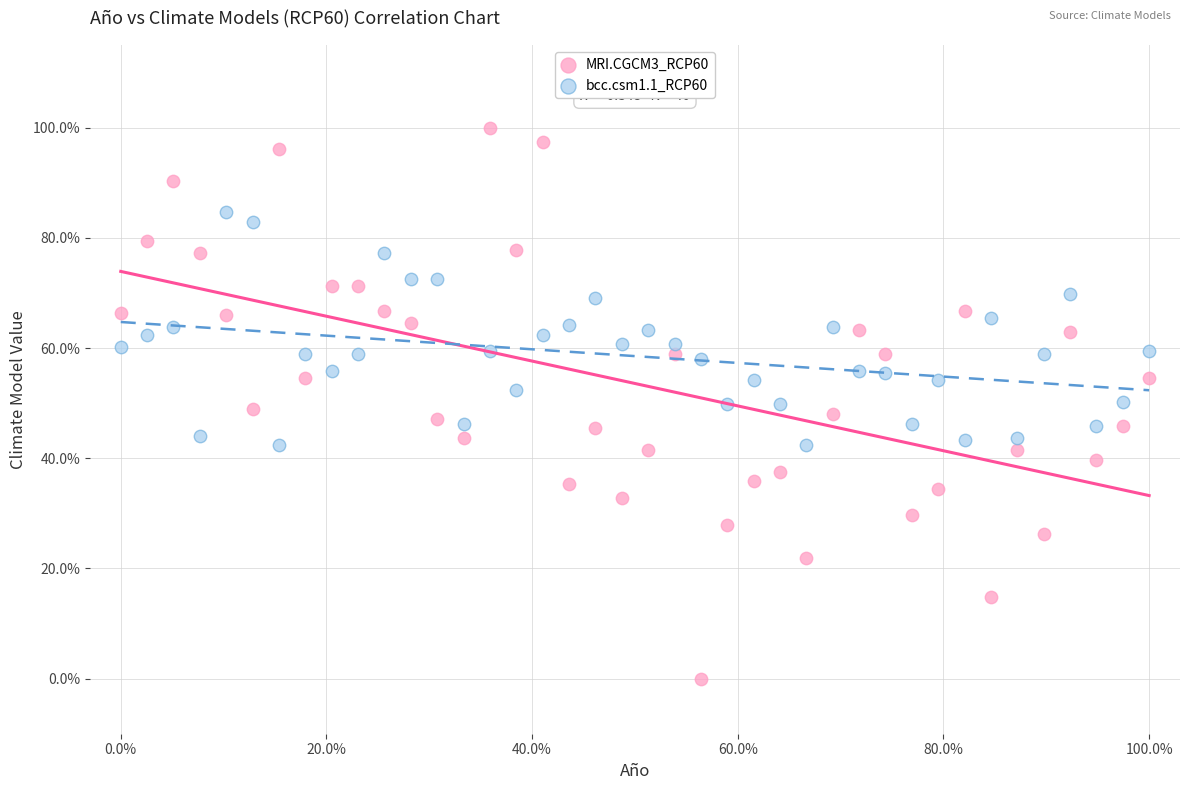

What are all the series names shown in the legend?

MRI.CGCM3_RCP60, bcc.csm1.1_RCP60